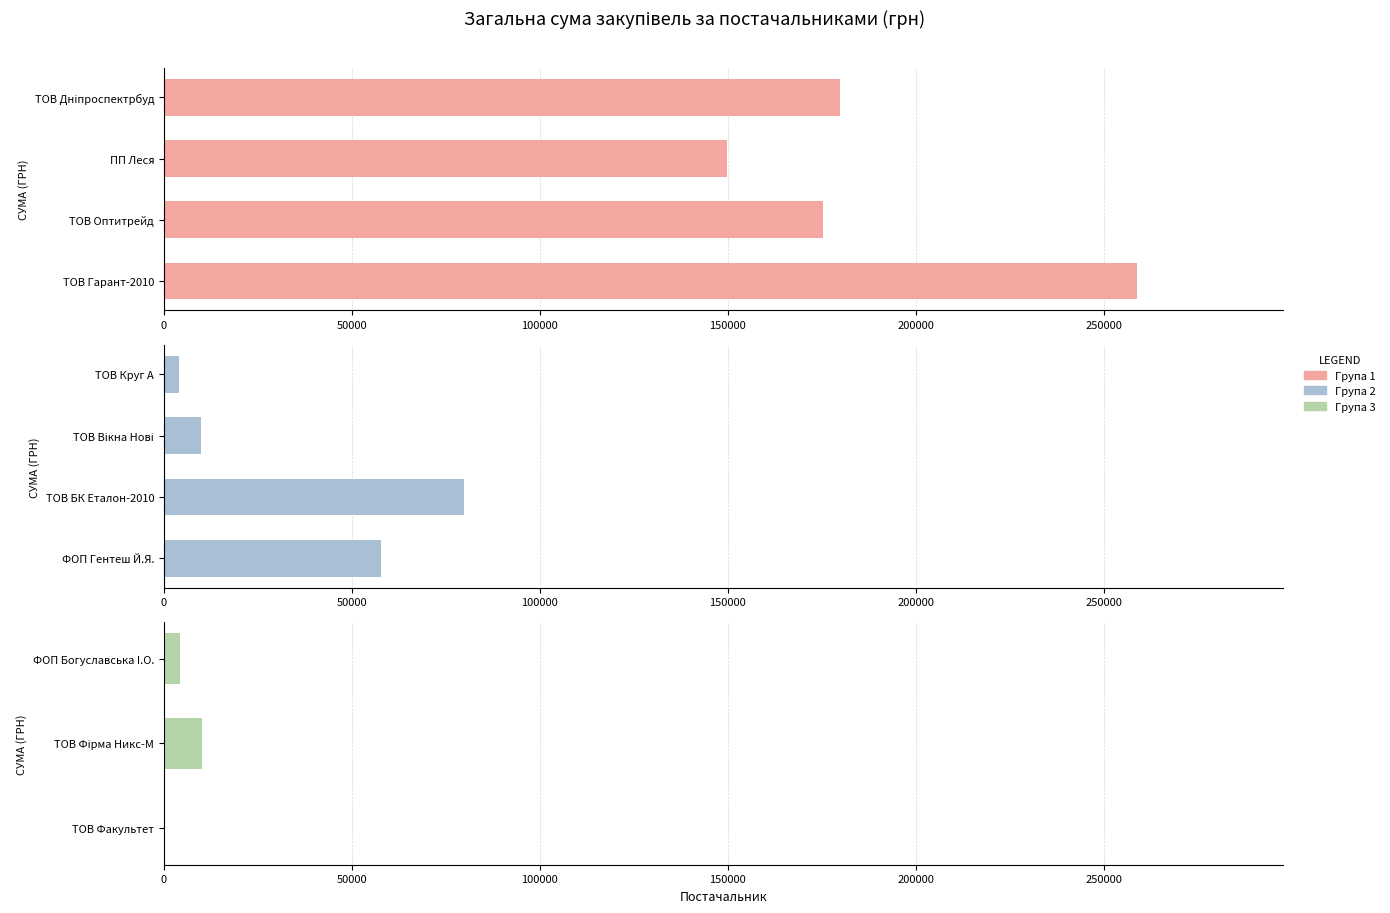

Is it true that the value at ФОП "Гентеш Й.Я." is 78037.7?

False